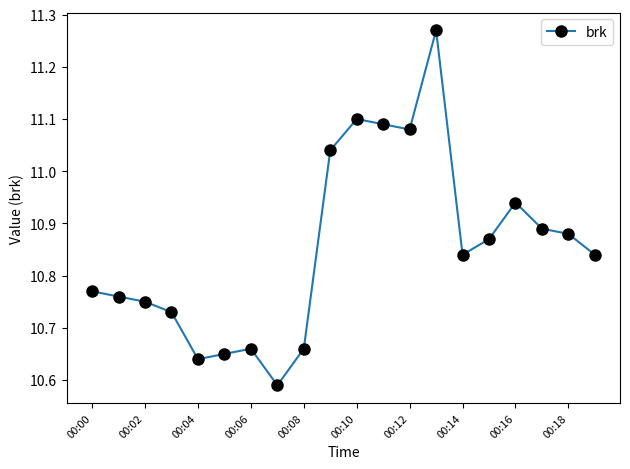

Does the chart have visible grid lines?

No